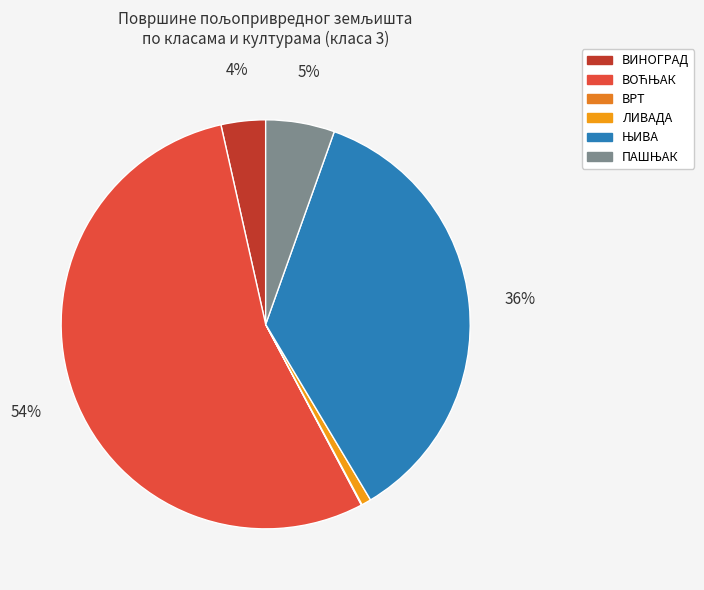

What is the change in value from ВОЋЊАК to ВРТ?

-14.0